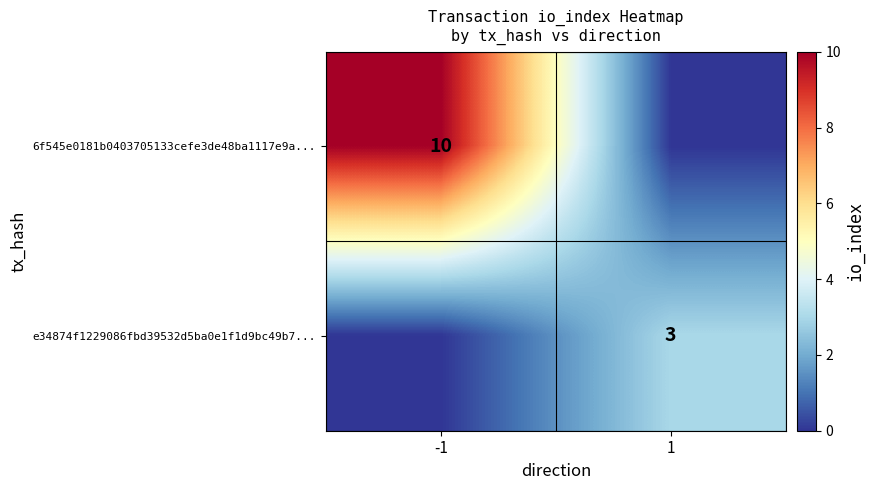

Is the value of 6f545e0181b0403705133cefe3de48ba1117e9a... at -1 greater than the value of e34874f1229086fbd39532d5ba0e1f1d9bc49b7... at 1?

Yes